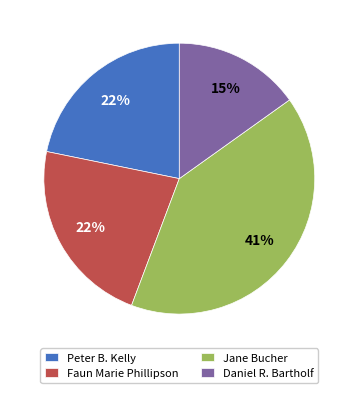

How many slices are in this pie chart?

4